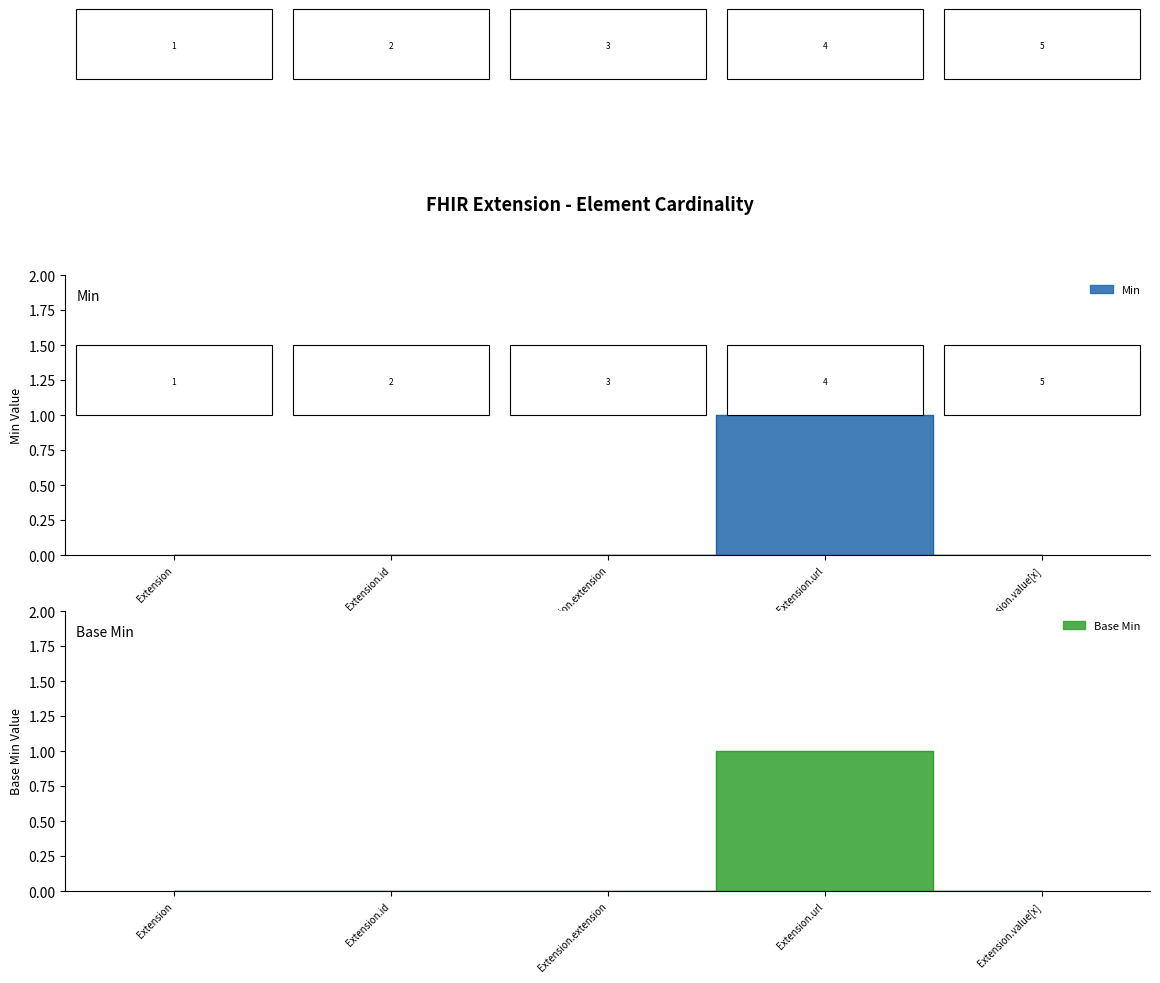

True or false: Base Min and Min cross at least once.

False